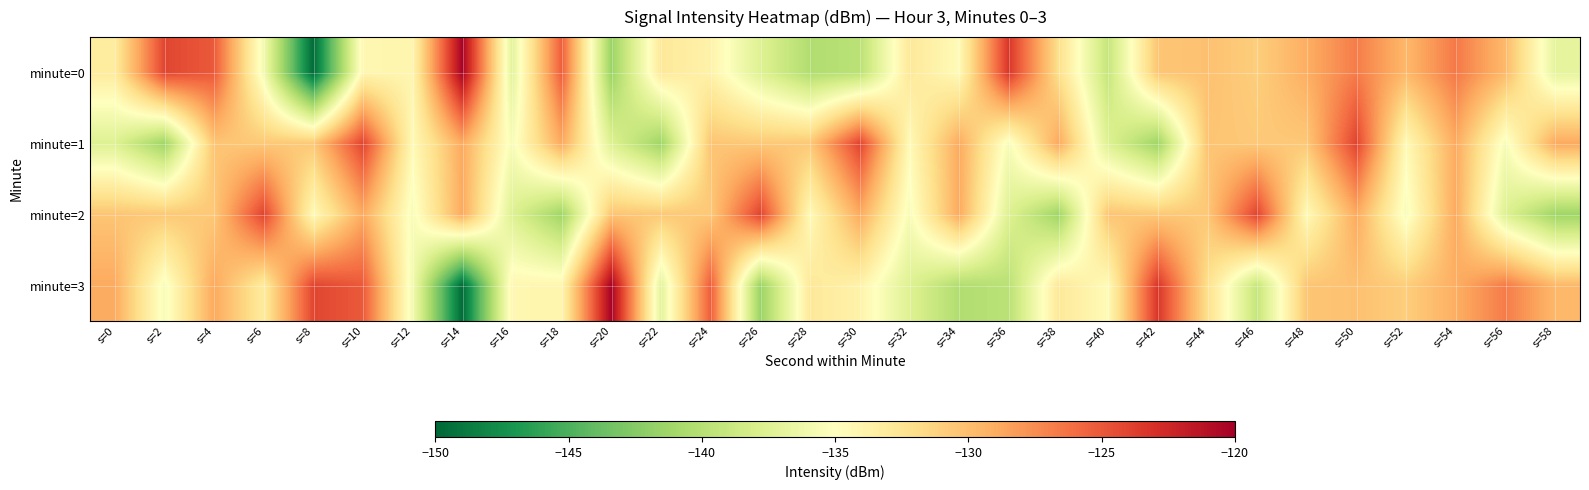

Rank the series by their maximum value, from lowest to highest.

minute=1, minute=2, minute=0, minute=3